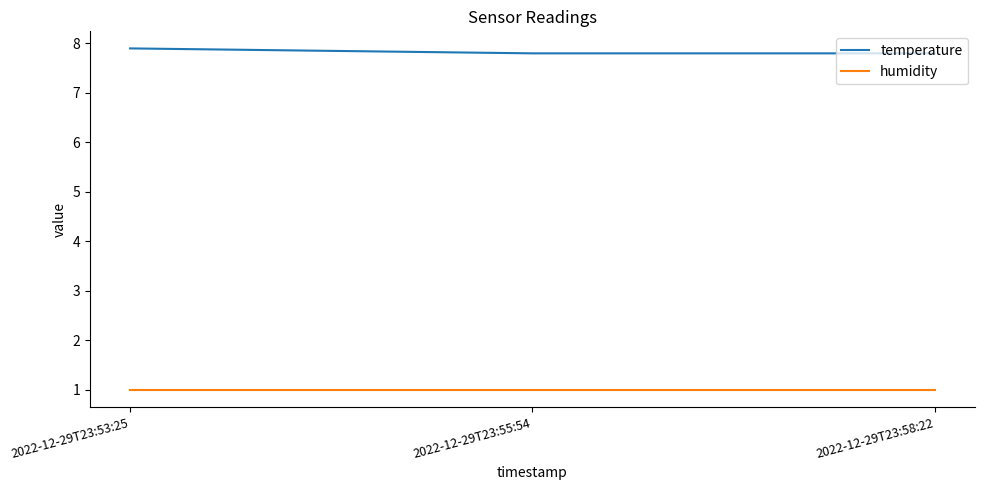

Reading left to right, extract all data points from this chart.

temperature: 7.9	7.8	7.8
humidity: 1.0	1.0	1.0